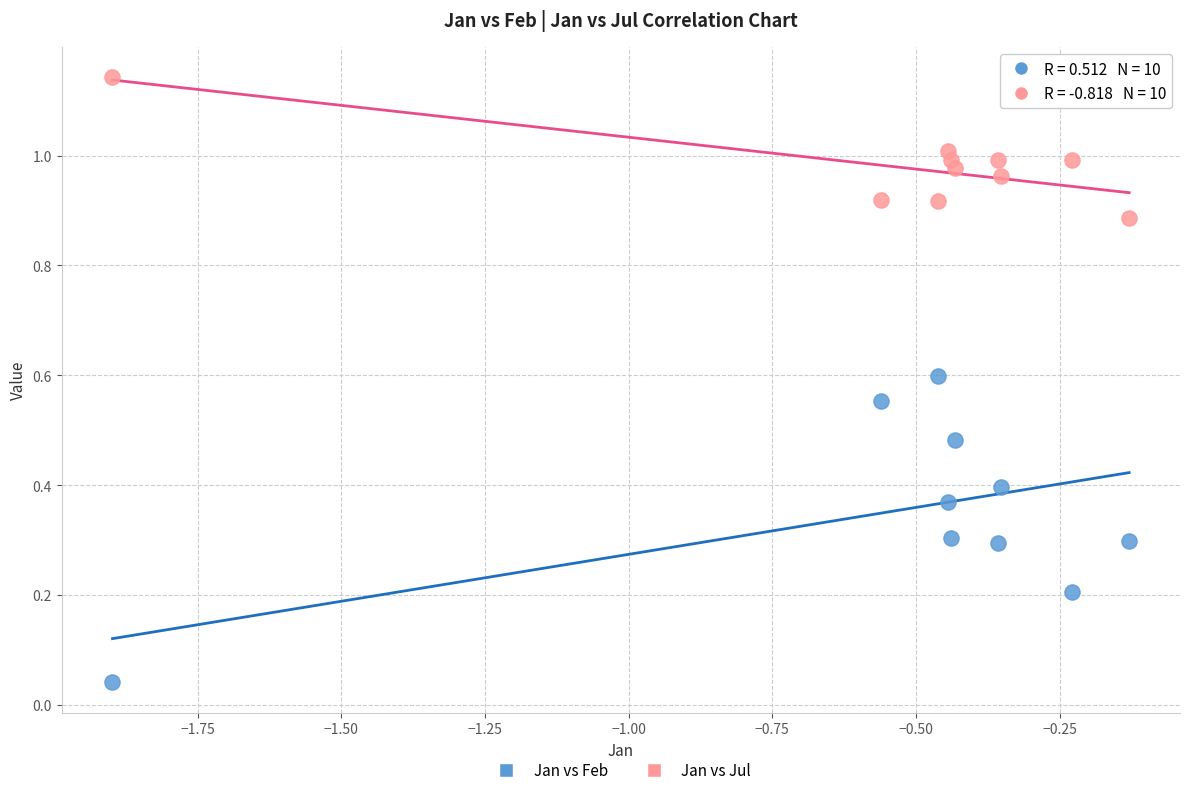

Across all data points, what is the range of X values (max minus min)?

1.8